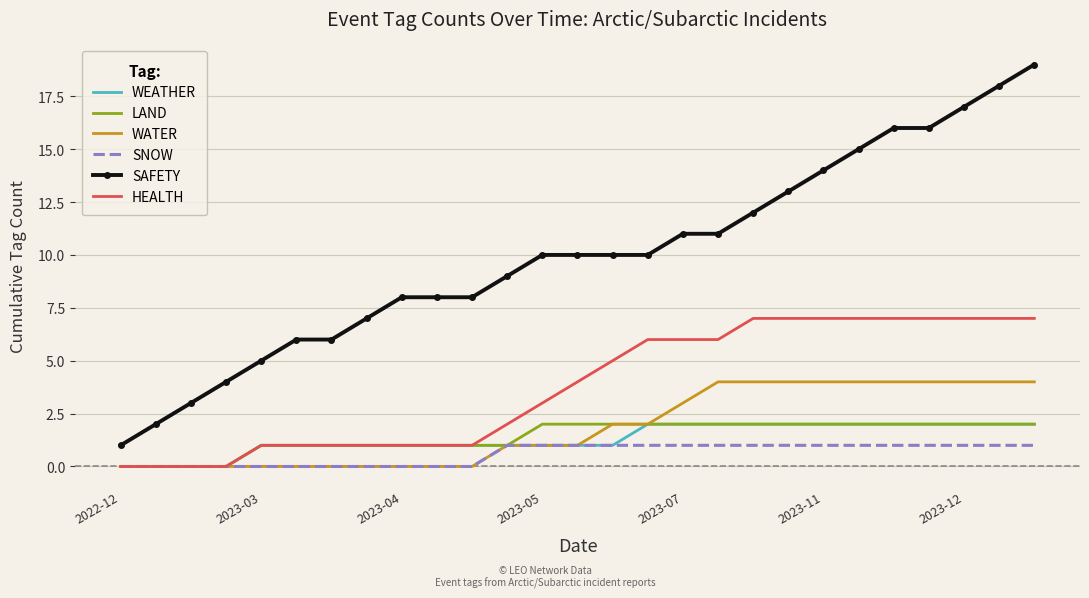

Which series has the largest total across all categories?

SAFETY